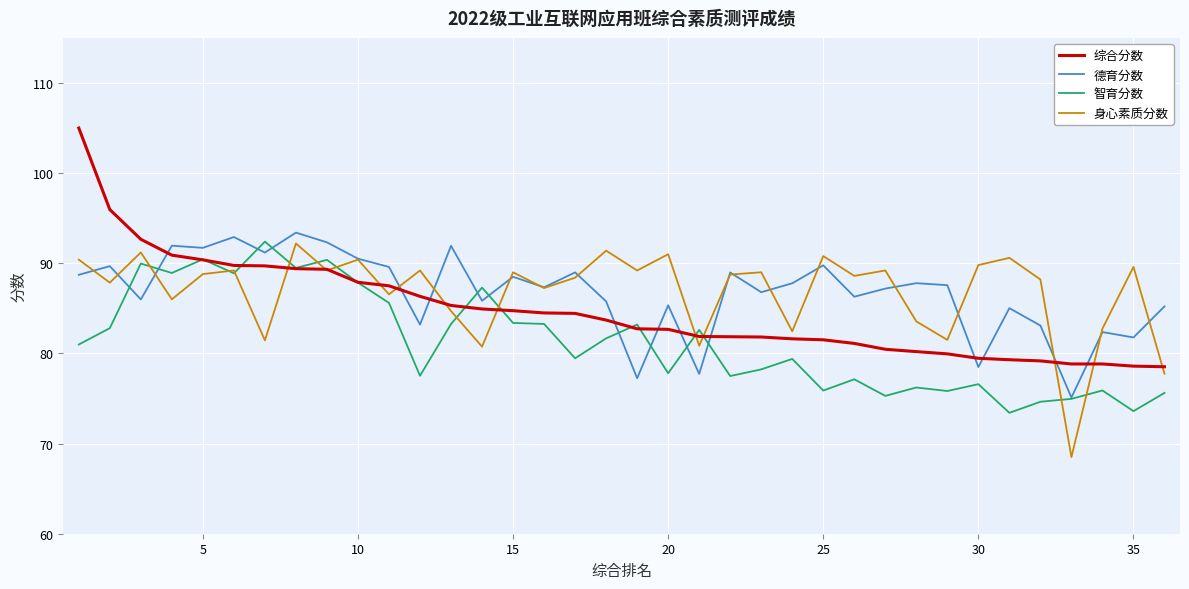

What is the minimum value shown in the chart?

68.5